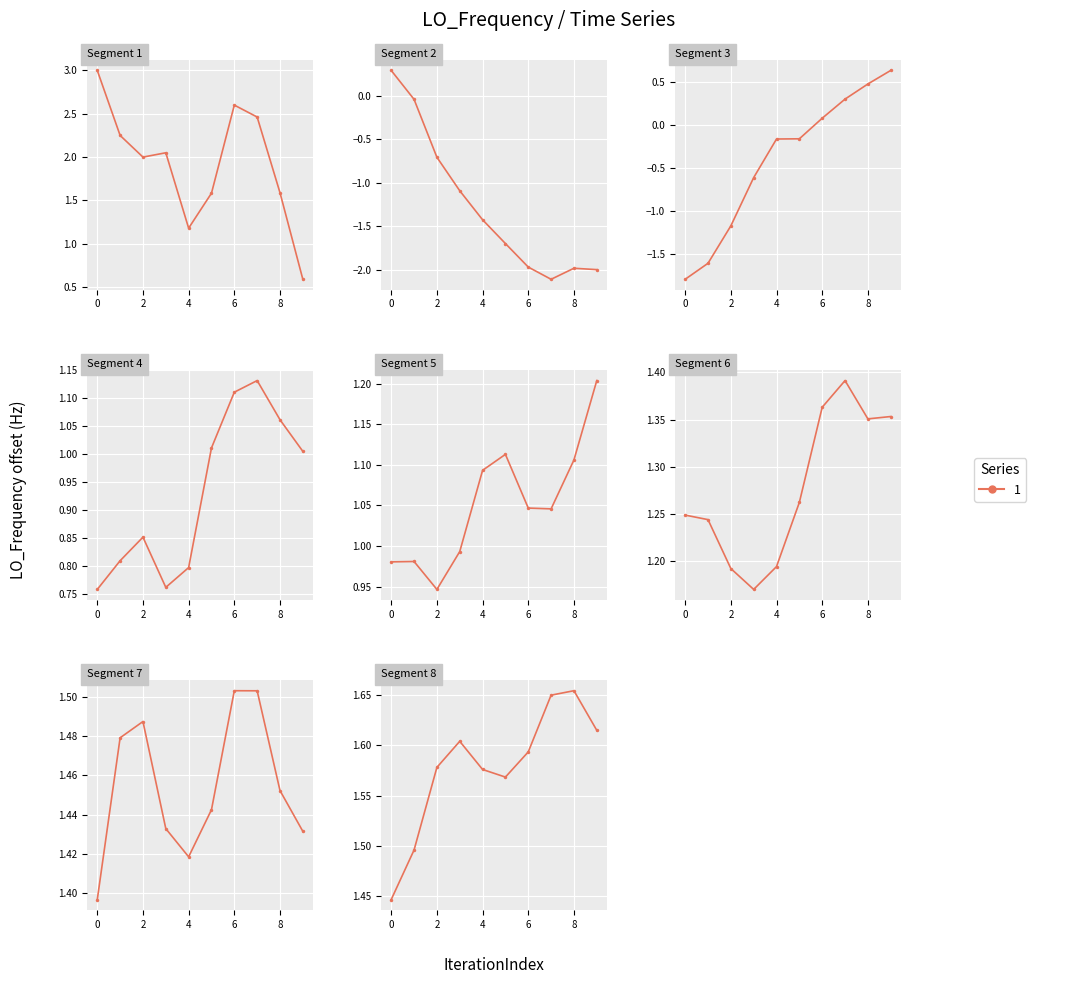

What is the sum of the values at 6 and 4?

3.2